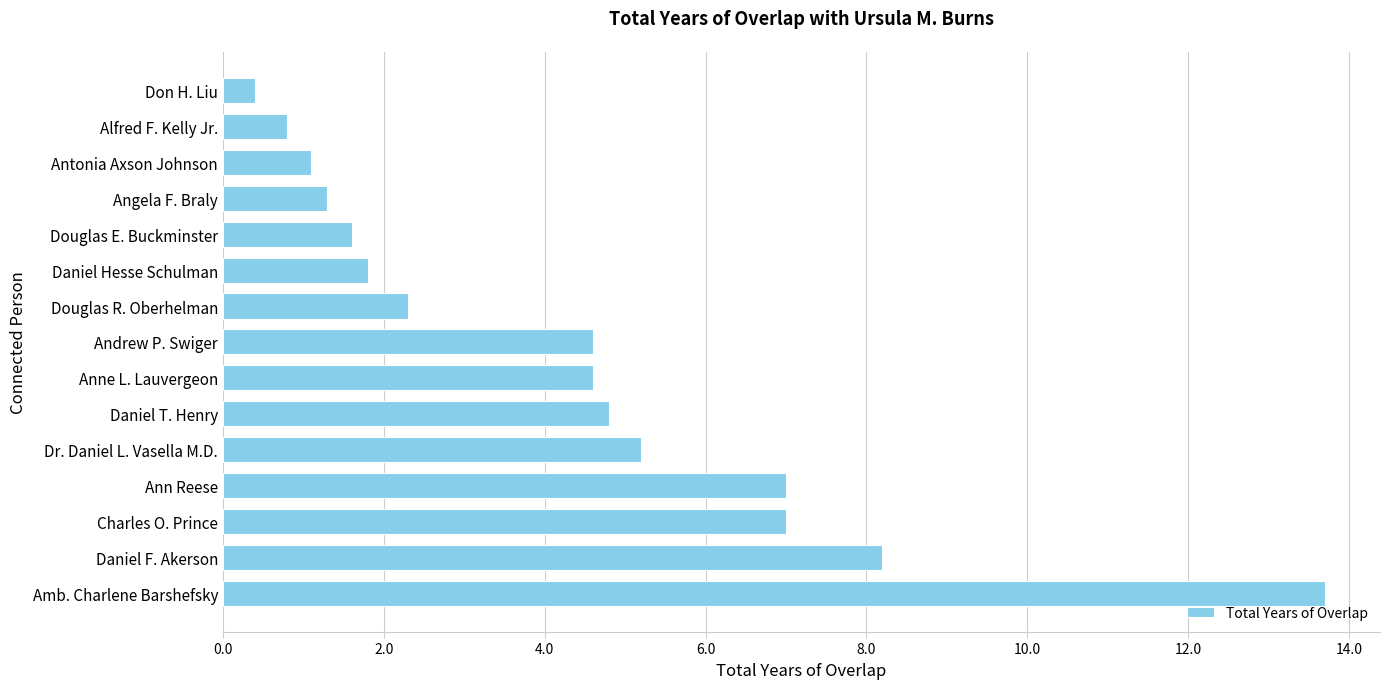

What value does the data have at Amb. Charlene Barshefsky?

13.7